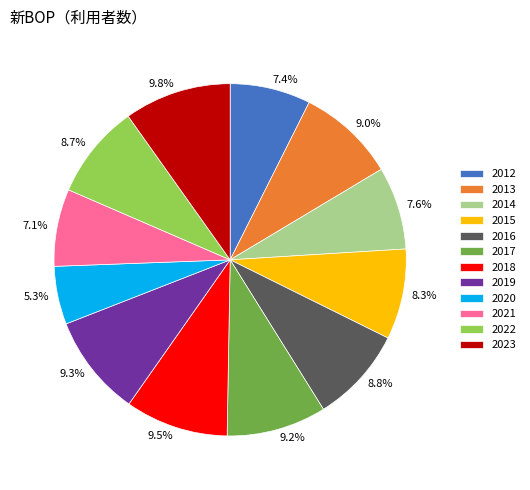

What percentage is the 2013 slice, to the nearest percent?

9%